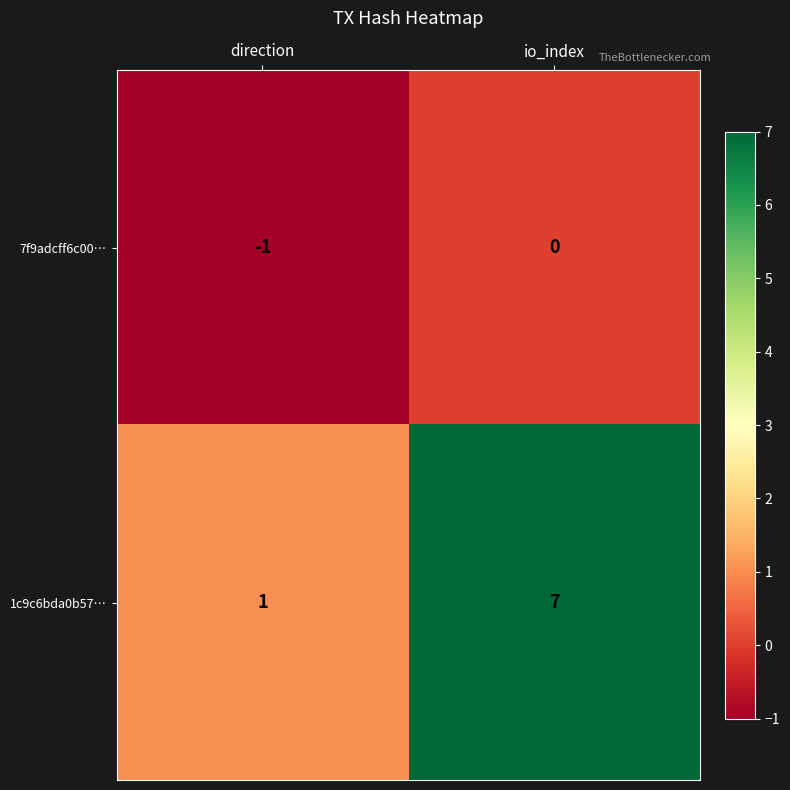

The 1c9c6bda0b57… series shows 7 at io_index. True or false?

True